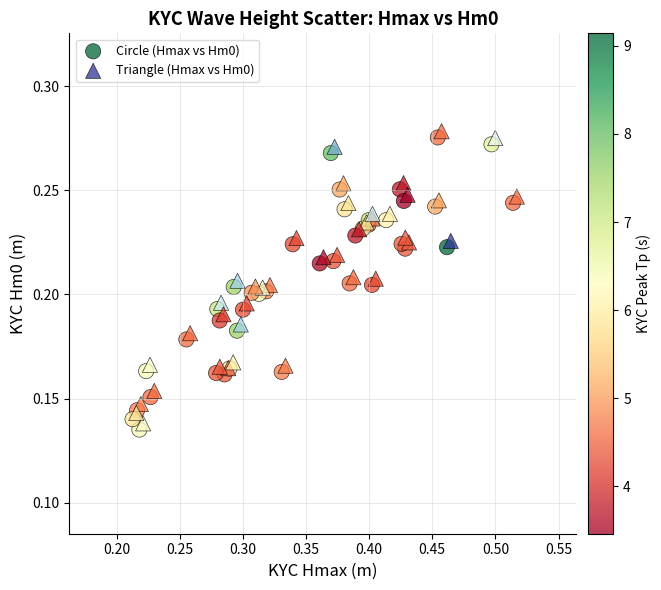

Which series reaches the maximum Y coordinate?

Triangle (Hmax vs Hm0)